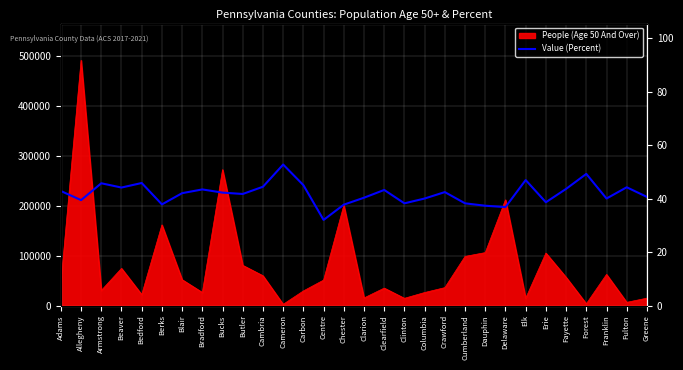

Does the chart display data point markers on the line(s)?

No